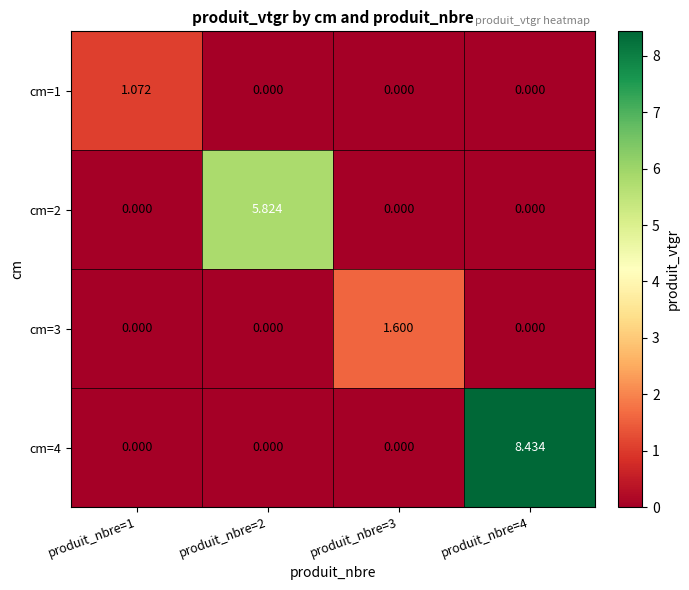

Is the value of cm=3 at produit_nbre=4 greater than the value of cm=1 at produit_nbre=1?

No